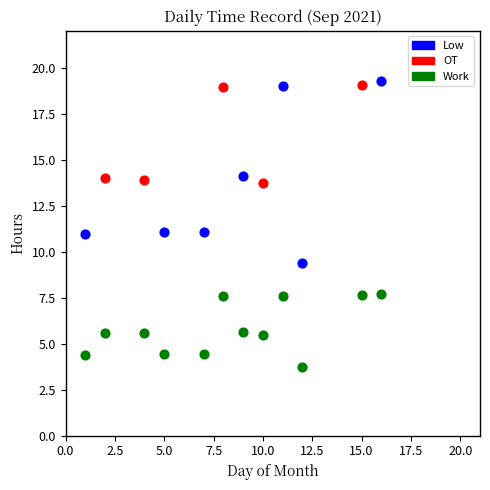

Which series has the widest spread of Y values?

Low